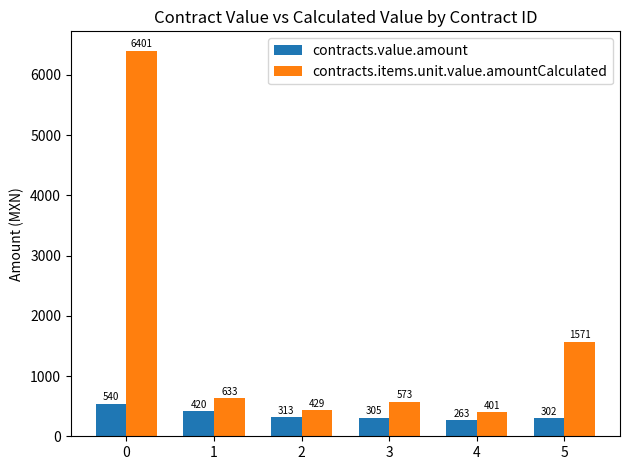

Rank the categories by contracts.items.unit.value.amountCalculated value from highest to lowest.

0, 5, 1, 3, 2, 4